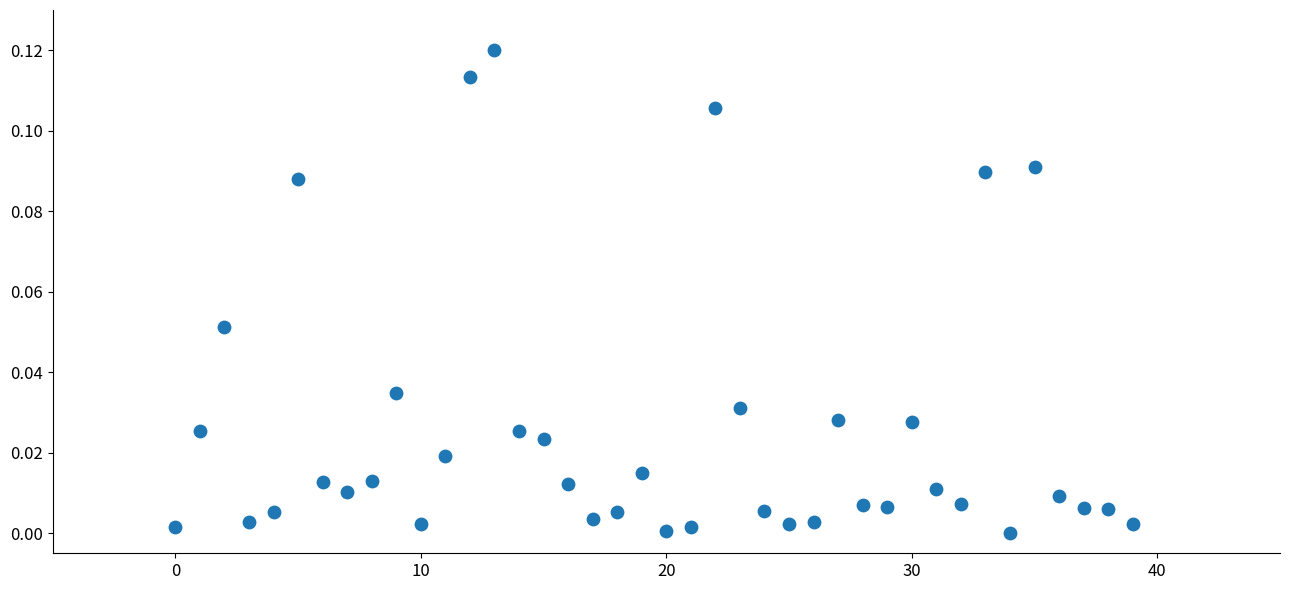

How many data points are displayed?

40